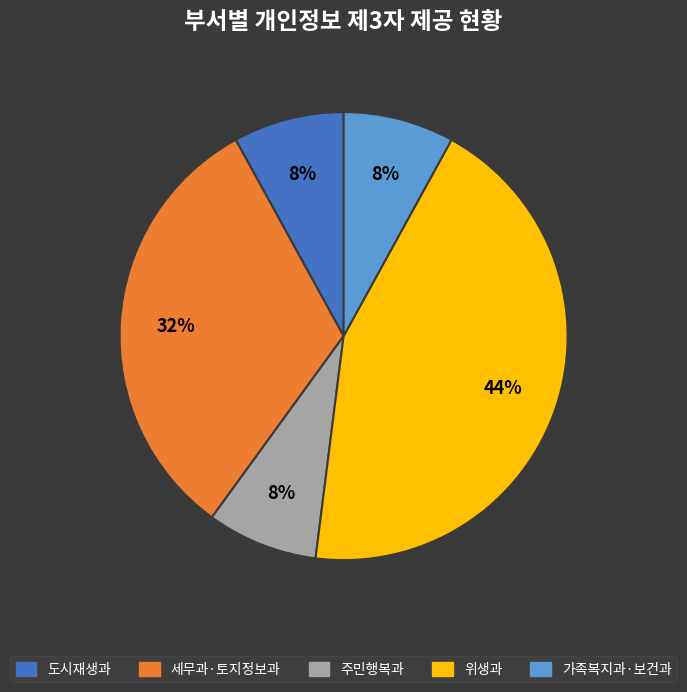

Which slice is the largest?

위생과